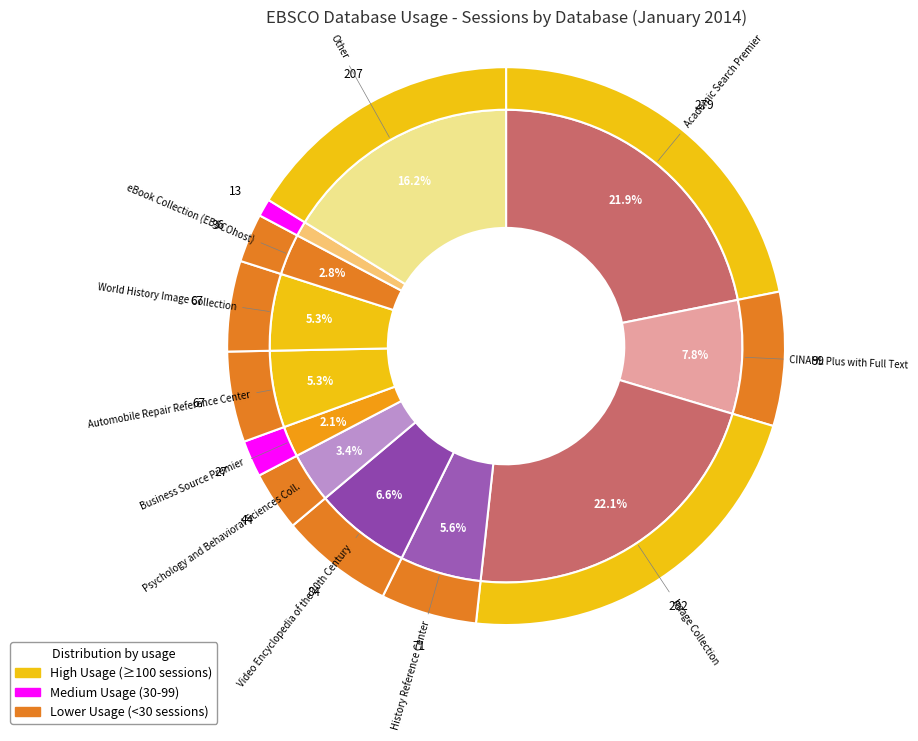

Is there a majority slice in this chart?

No